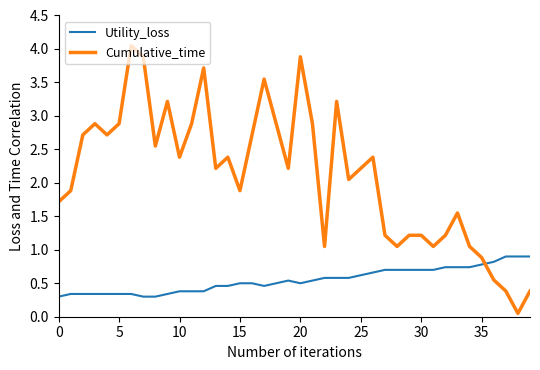

Which series has the widest spread of values?

Cumulative_time